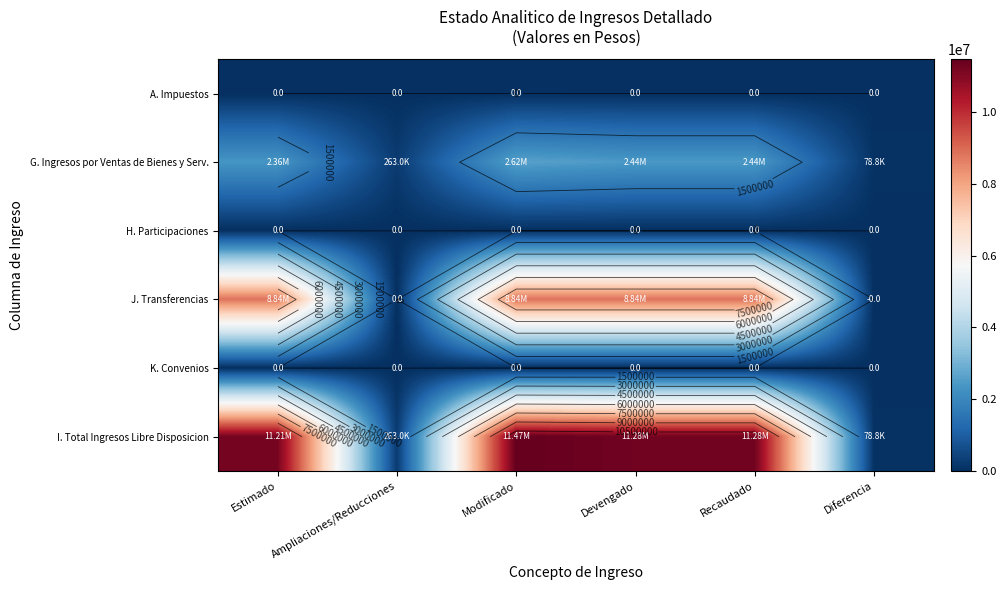

The J. Transferencias series shows 8844364.0 at Modificado. True or false?

True